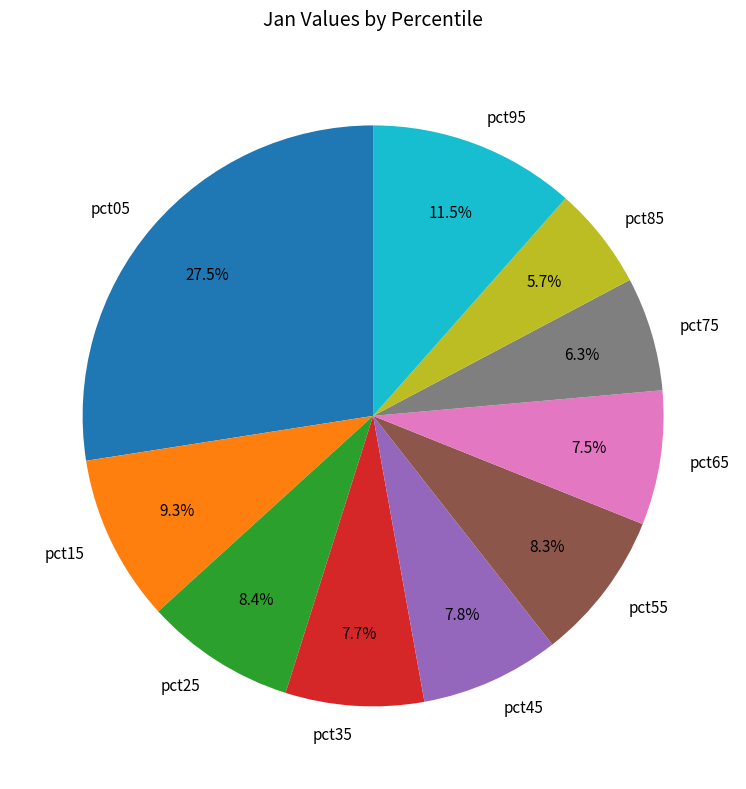

Does any single category account for the majority?

No